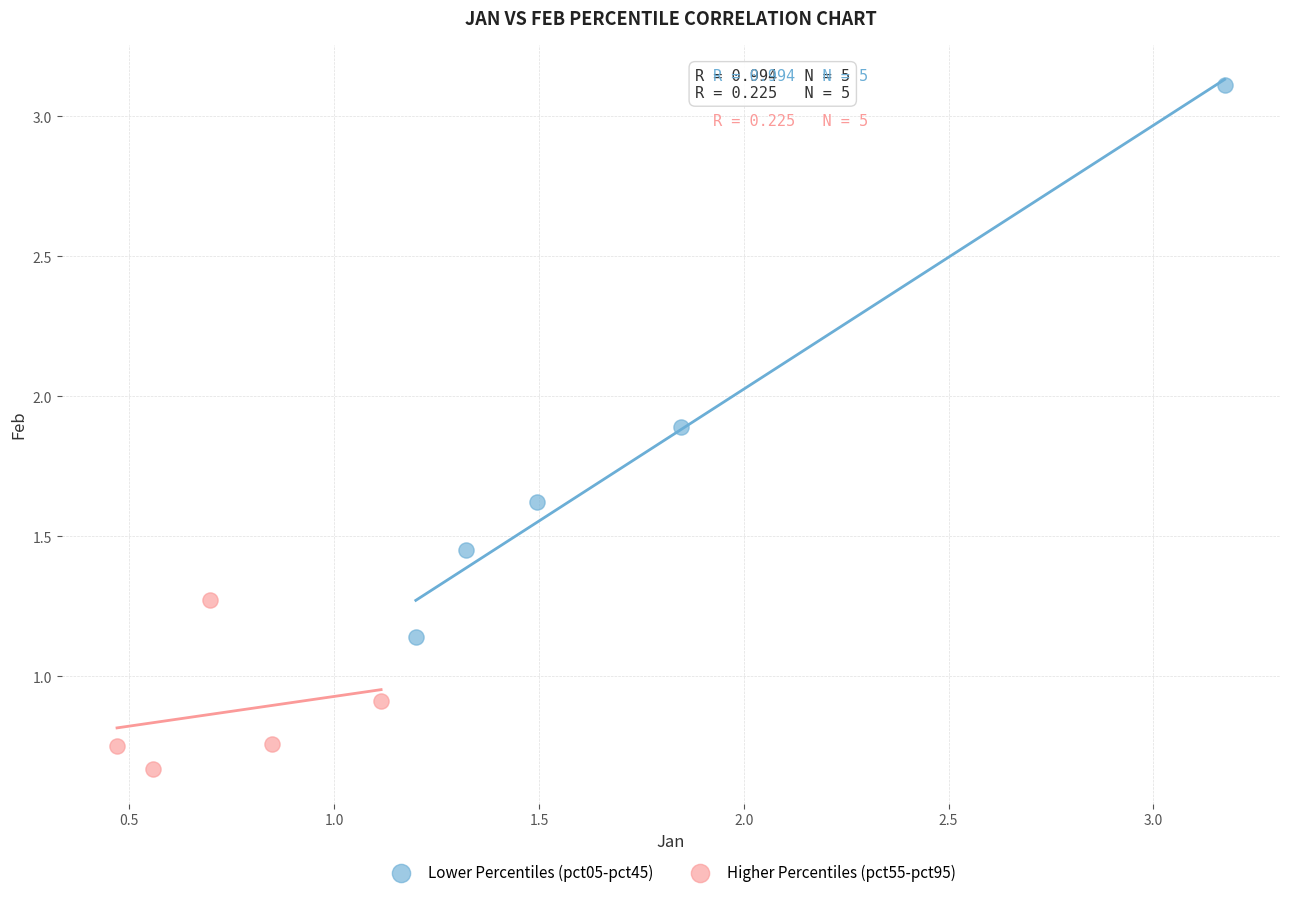

Which series has the widest spread of Y values?

Lower Percentiles (pct05-pct45)